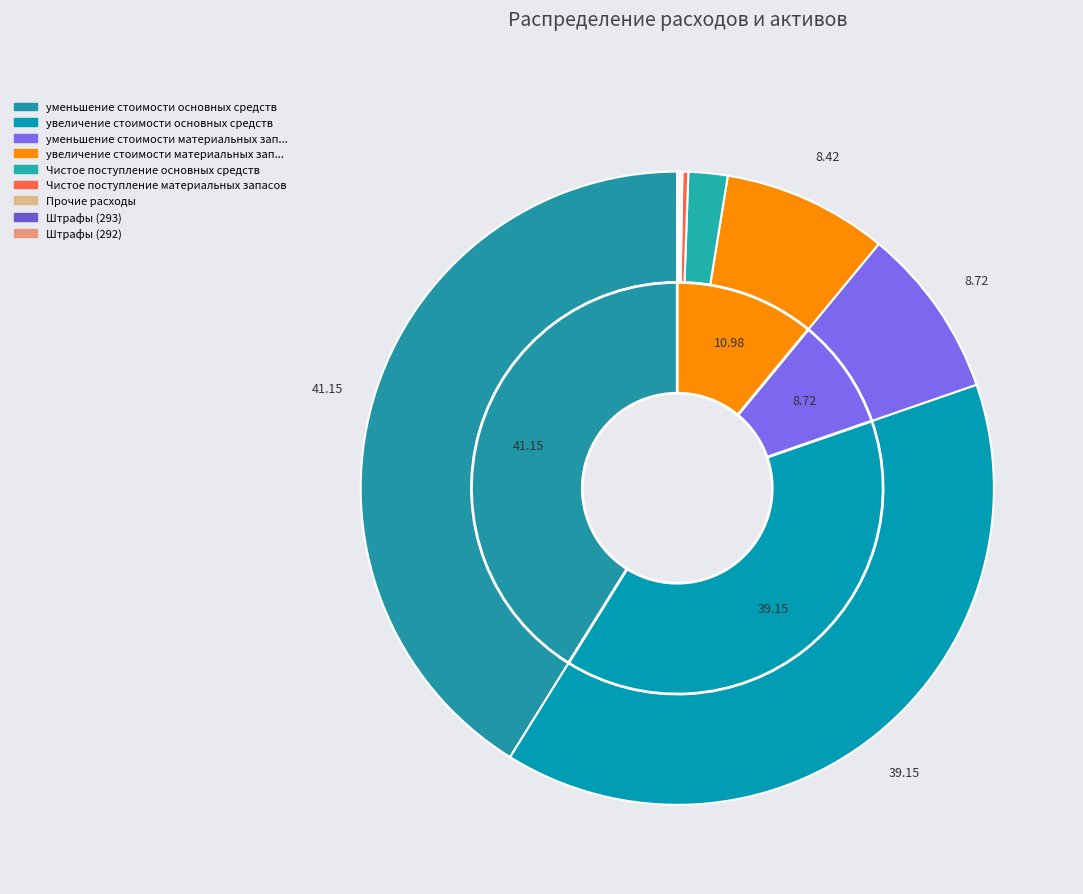

Count the number of slices in the pie.

9